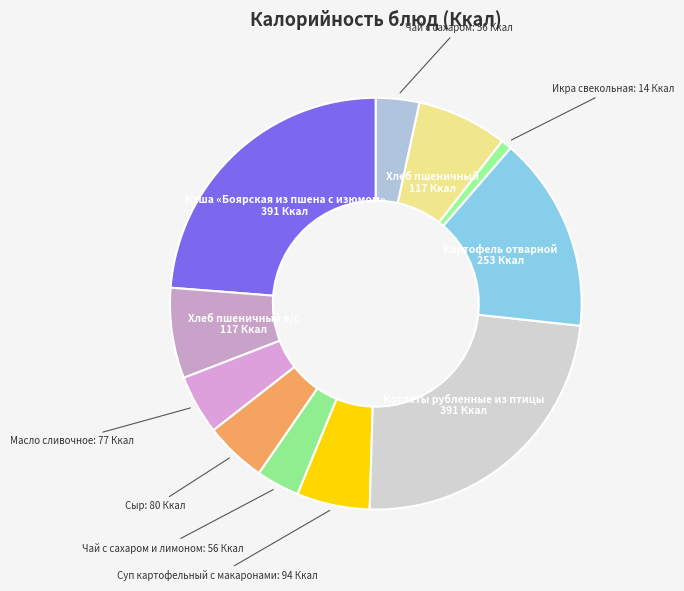

How many slices are in this pie chart?

11